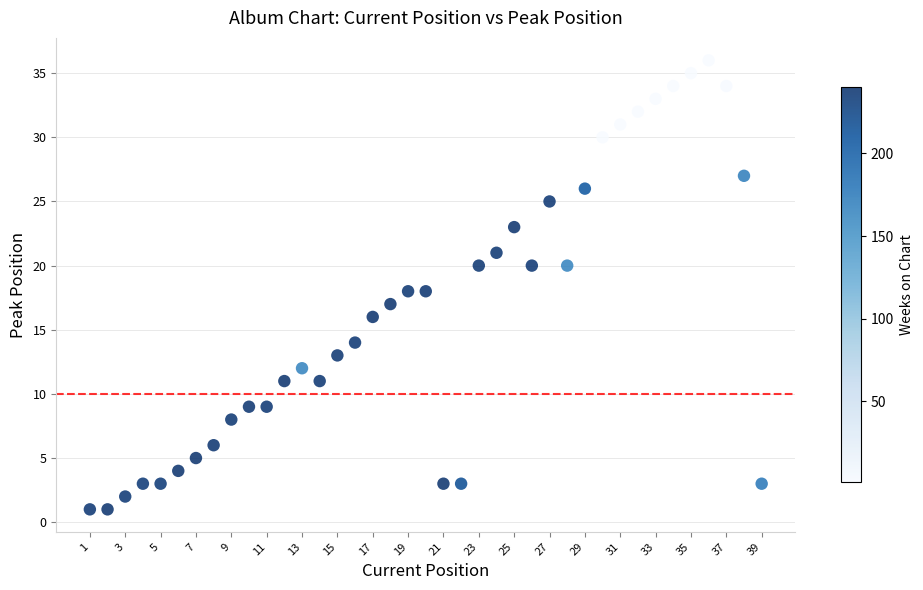

What is the range of X values (max minus min)?

38